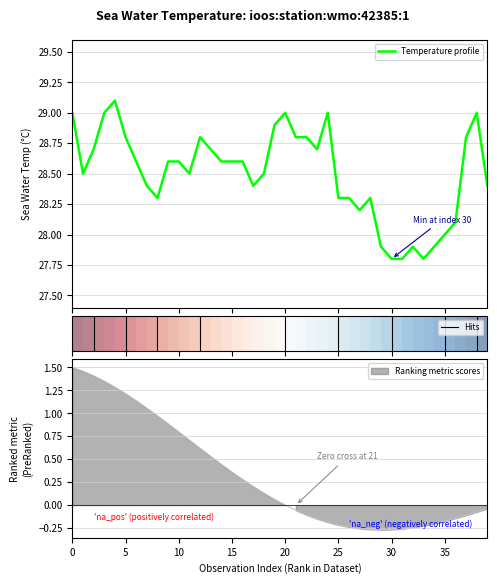

Which category has the highest value across all series?

4